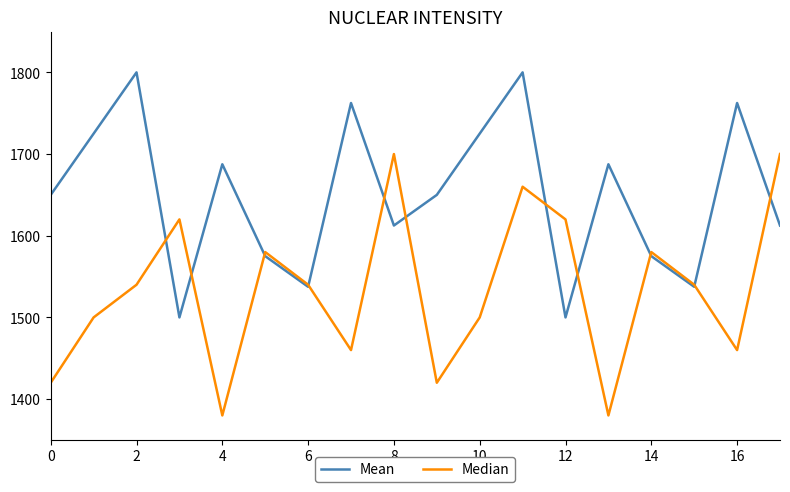

What is the maximum value shown in the chart?

1800.0